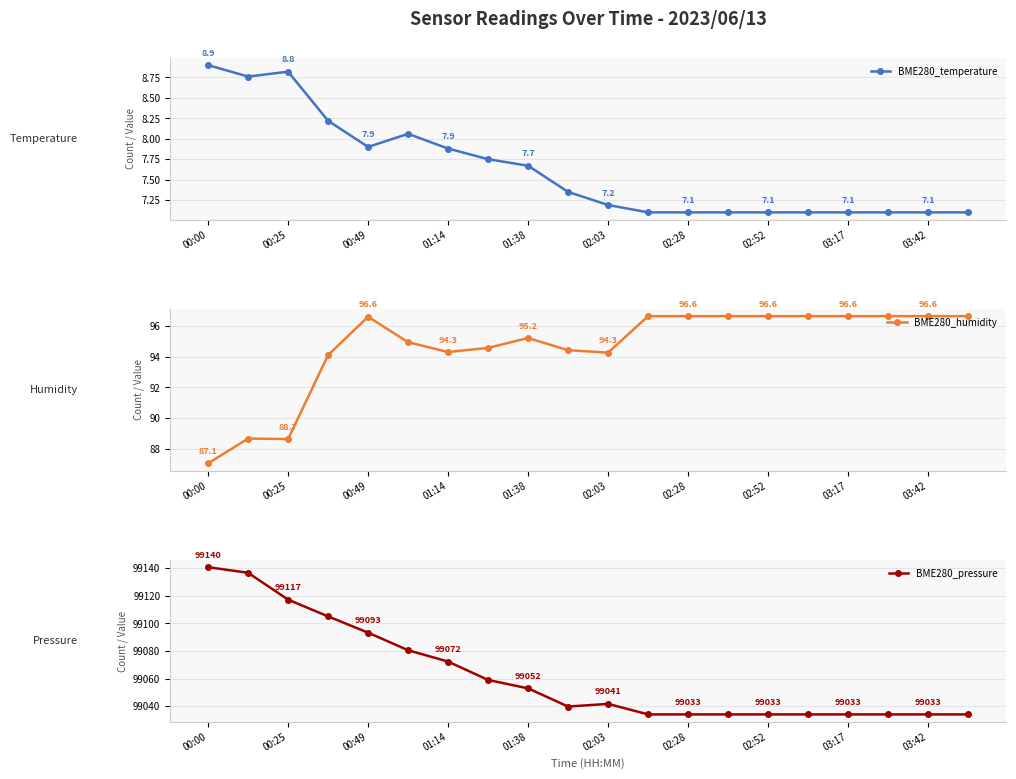

What is the minimum value for BME280_pressure?

99034.0